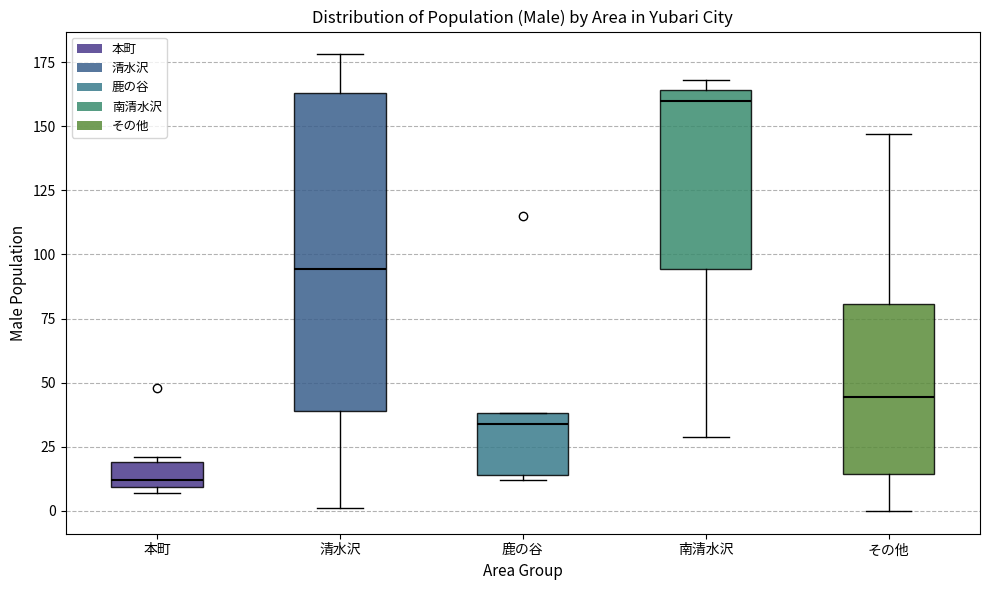

Which box has the highest median line?

南清水沢